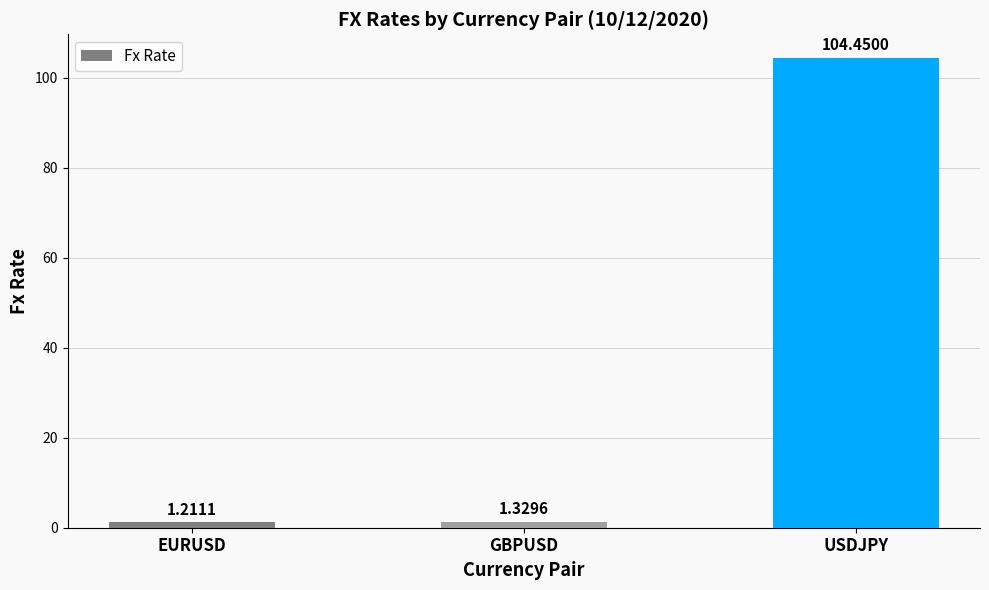

True or false: the data shows 62.8 at USDJPY.

False